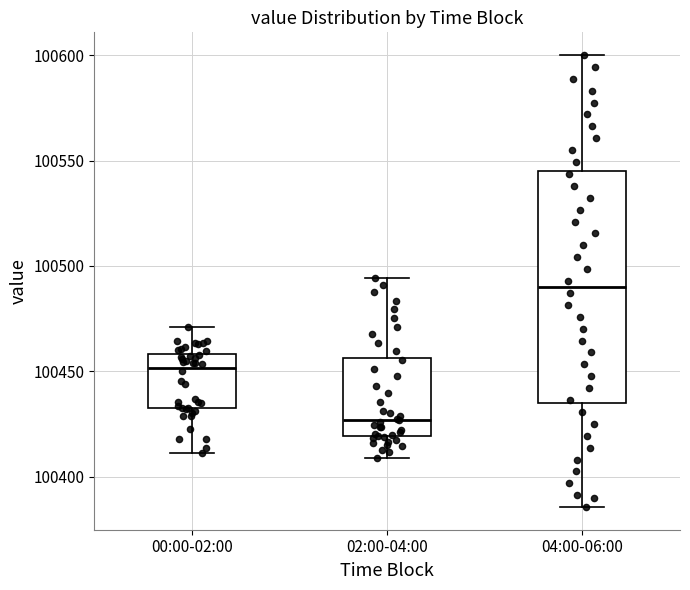

Reading left to right, read every box against the y-axis: the position of its median line, the range the box covers, and the ends of its whiskers. The values are not printed on the chart, so give them approximately, as read against the axis.

00:00-02:00: median 100450, box 100430 to 100460, whiskers 100410 to 100470
02:00-04:00: median 100425, box 100420 to 100455, whiskers 100410 to 100495
04:00-06:00: median 100490, box 100435 to 100545, whiskers 100385 to 100600